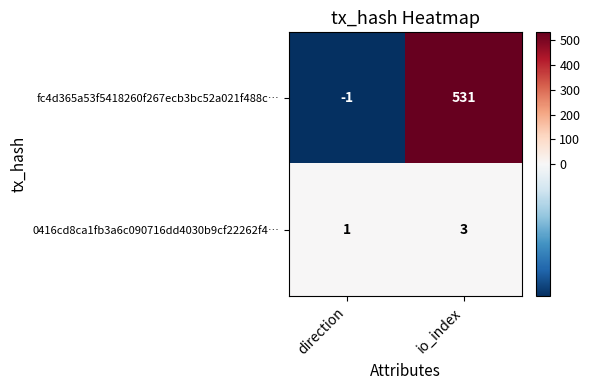

How many distinct data groups are displayed?

2